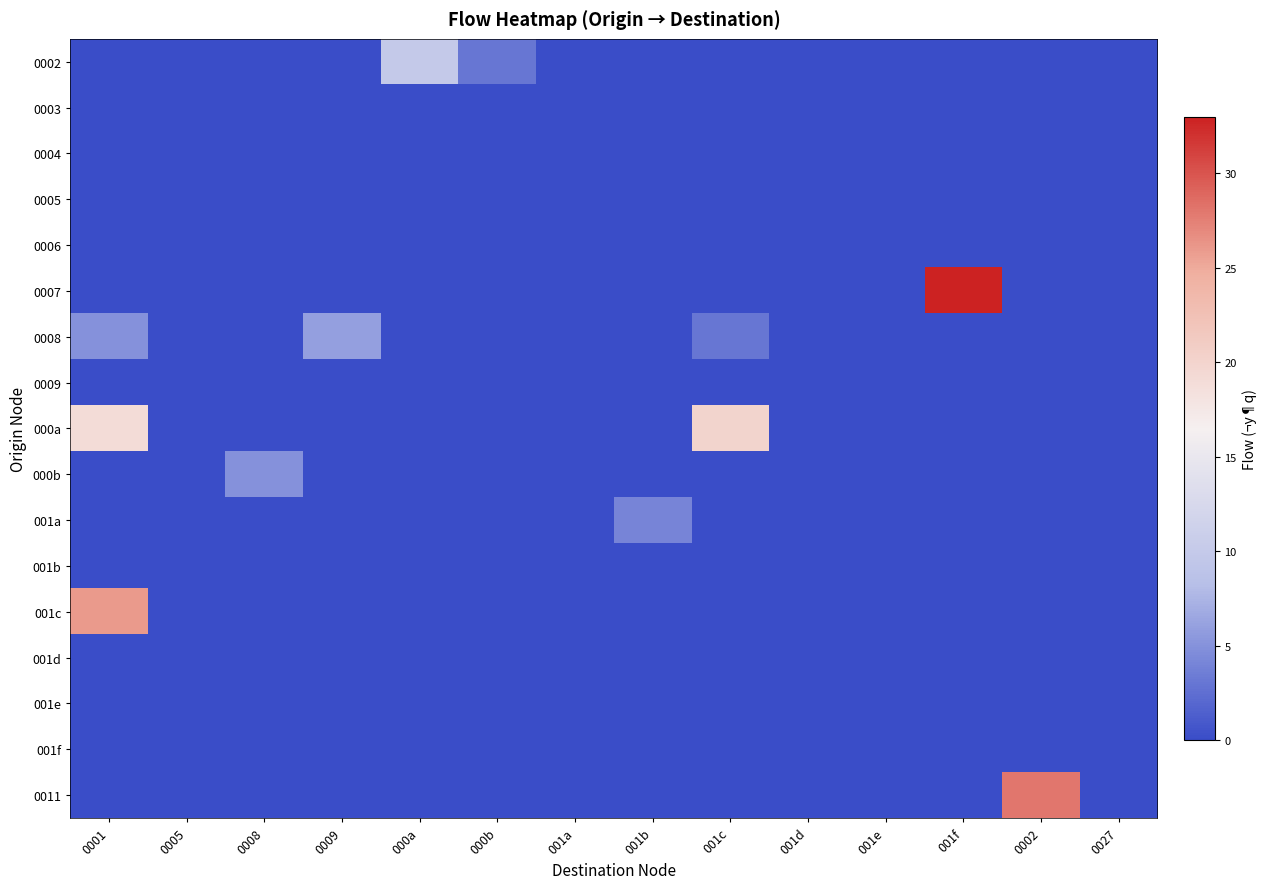

Which series has the widest spread of values?

0007